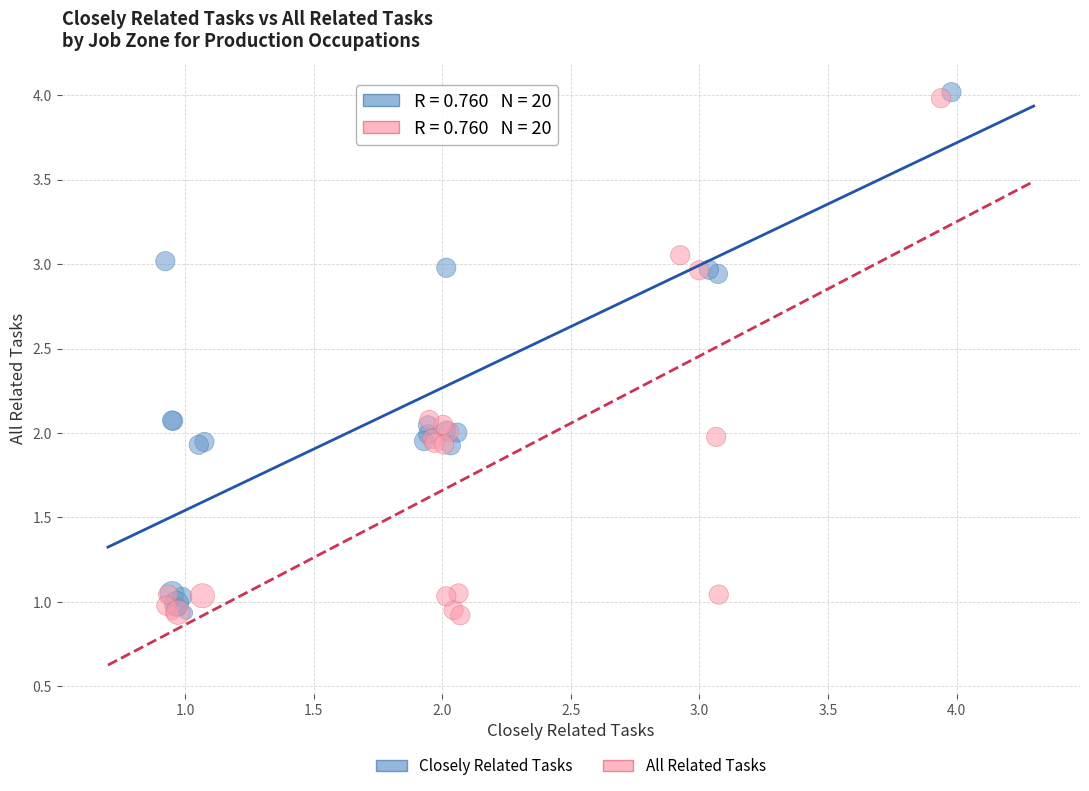

What are all the series names shown in the legend?

Closely Related Tasks, All Related Tasks